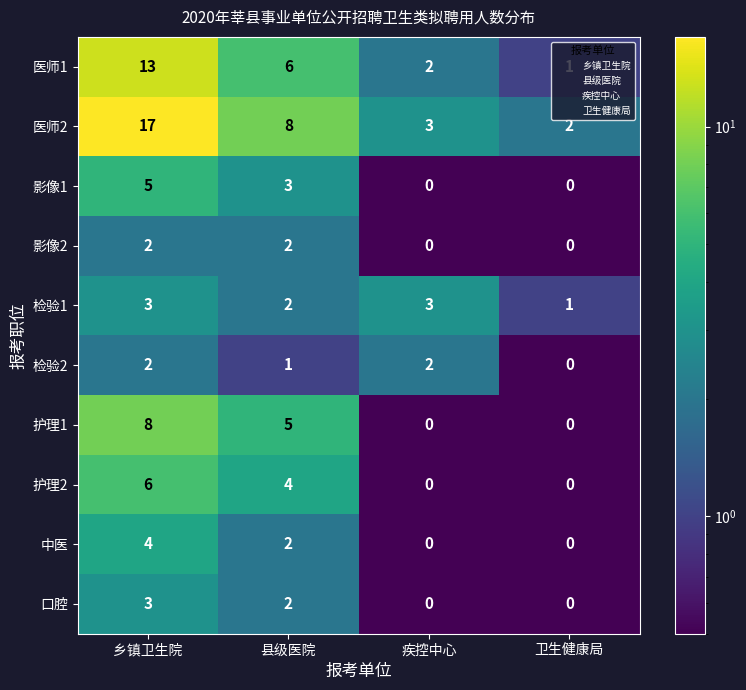

What is the difference between the maximum and second lowest values in the 护理1 series?

8